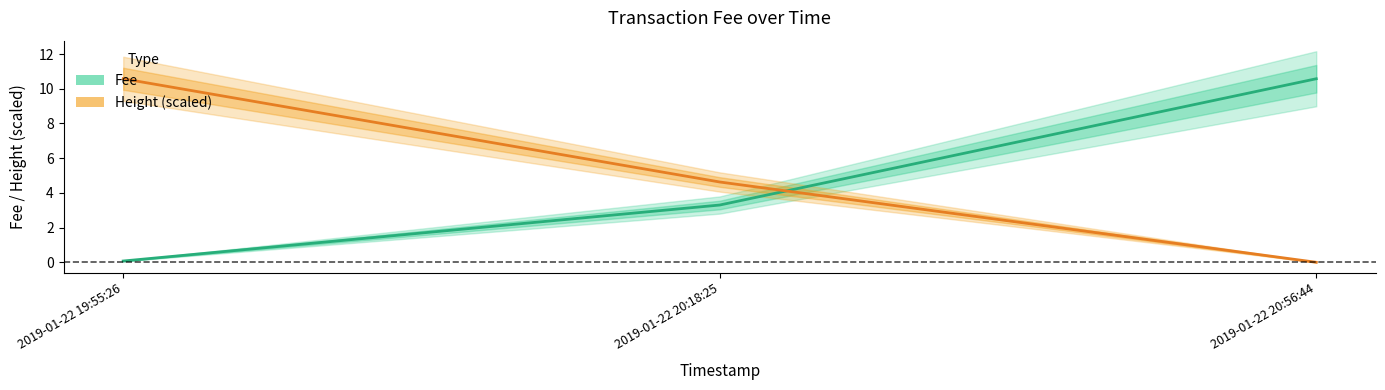

Rank the series by their maximum value, from highest to lowest.

Fee, Height (scaled)